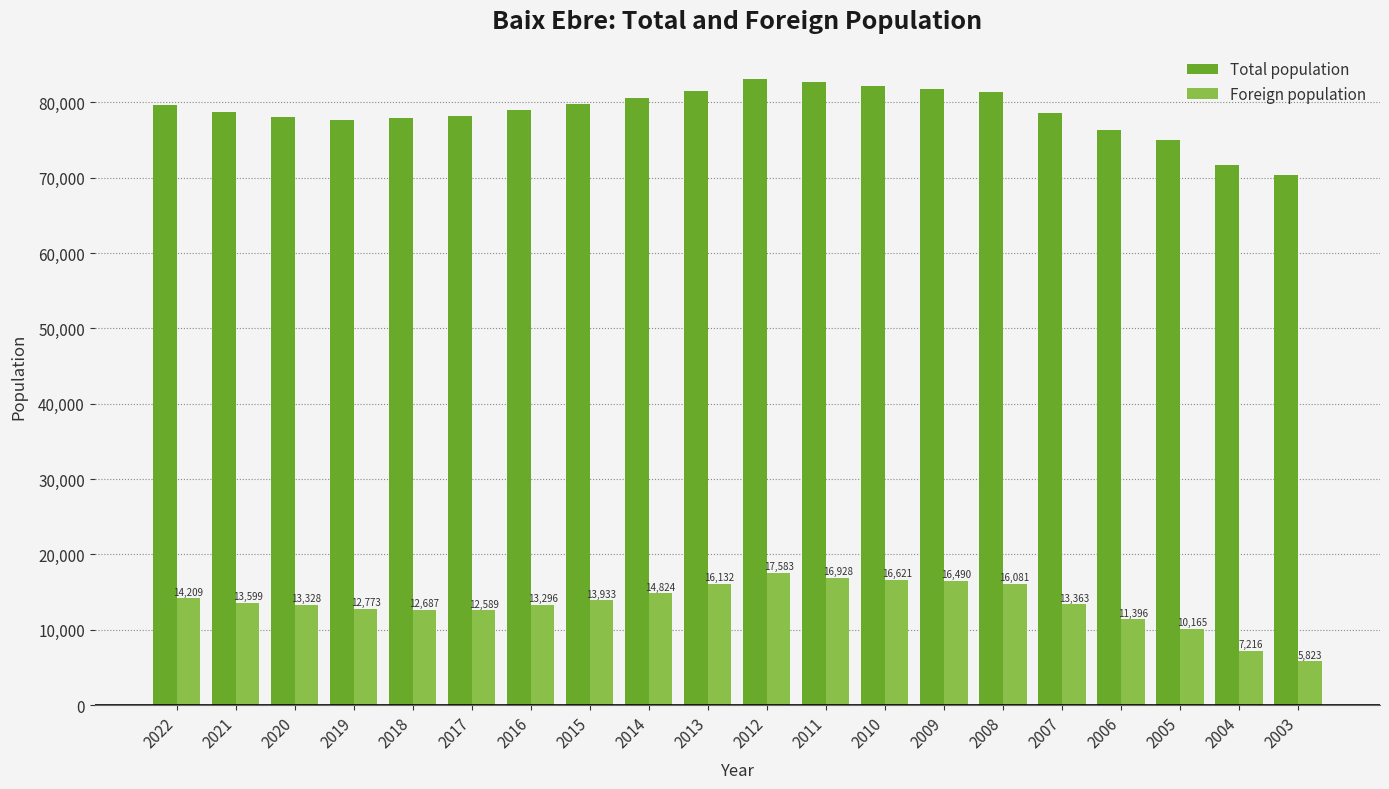

Reading left to right, extract all data points from this chart.

Total population: 2022=79636	2021=78721	2020=78011	2019=77596	2018=77868	2017=78180	2016=78977	2015=79748	2014=80637	2013=81514	2012=83125	2011=82634	2010=82222	2009=81724	2008=81304	2007=78590	2006=76368	2005=74962	2004=71708	2003=70373
Foreign population: 2022=14209	2021=13599	2020=13328	2019=12773	2018=12687	2017=12589	2016=13296	2015=13933	2014=14824	2013=16132	2012=17583	2011=16928	2010=16621	2009=16490	2008=16081	2007=13363	2006=11396	2005=10165	2004=7216	2003=5823